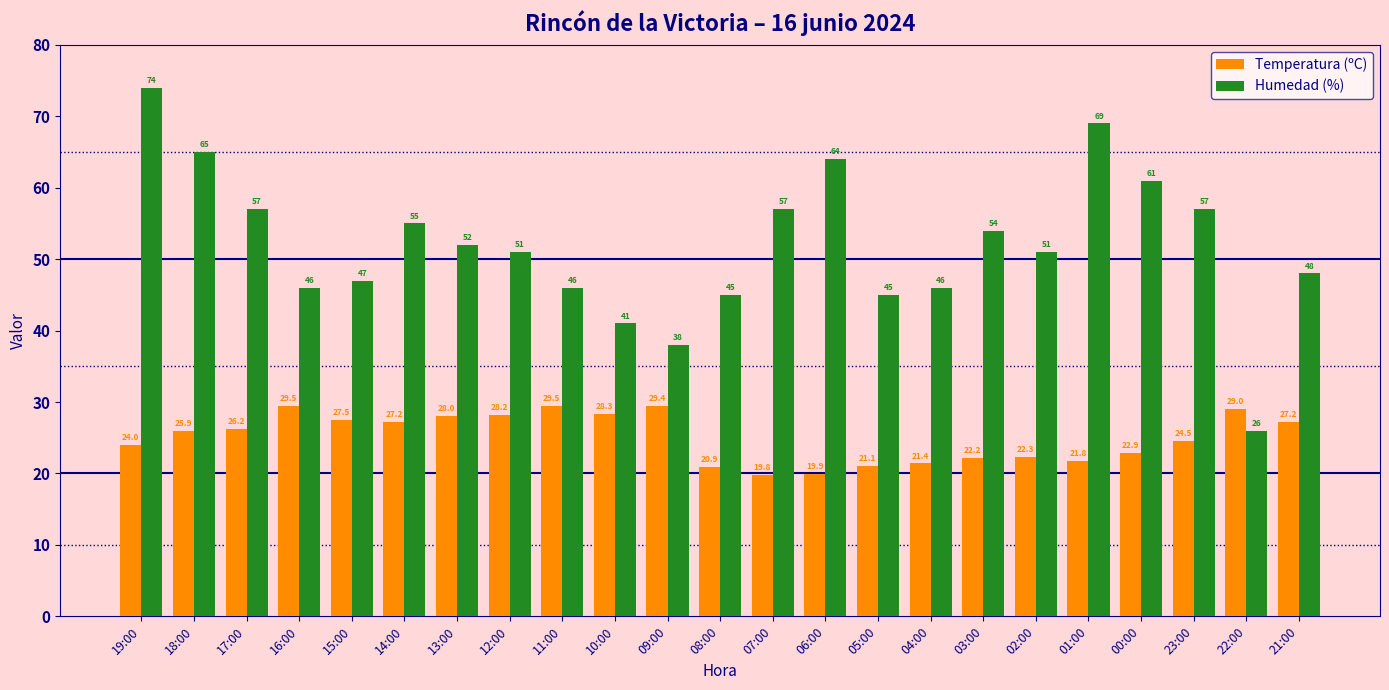

Reading right to left, what are all the values shown in this chart?

Temperatura (ºC): 21:00=27.2	22:00=29.0	23:00=24.5	00:00=22.9	01:00=21.8	02:00=22.3	03:00=22.2	04:00=21.4	05:00=21.1	06:00=19.9	07:00=19.8	08:00=20.9	09:00=29.4	10:00=28.3	11:00=29.5	12:00=28.2	13:00=28.0	14:00=27.2	15:00=27.5	16:00=29.5	17:00=26.2	18:00=25.9	19:00=24.0
Humedad (%): 21:00=48.0	22:00=26.0	23:00=57.0	00:00=61.0	01:00=69.0	02:00=51.0	03:00=54.0	04:00=46.0	05:00=45.0	06:00=64.0	07:00=57.0	08:00=45.0	09:00=38.0	10:00=41.0	11:00=46.0	12:00=51.0	13:00=52.0	14:00=55.0	15:00=47.0	16:00=46.0	17:00=57.0	18:00=65.0	19:00=74.0